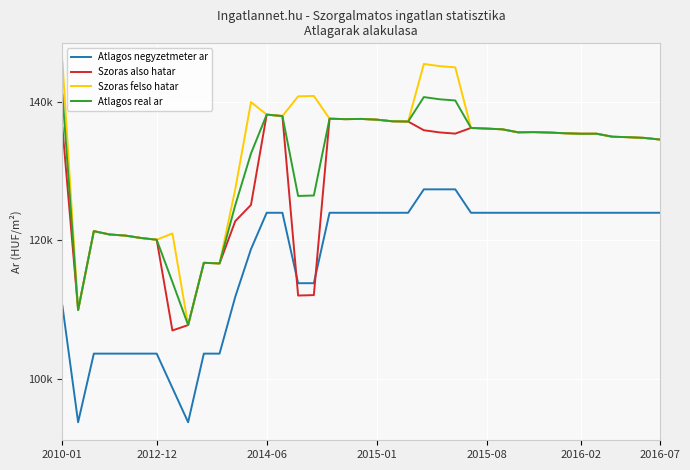

Reading left to right, transcribe all the data shown in this chart.

Atlagos negyzetmeter ar: 110567	93750	103658	103658	103658	103658	103658	98704	93750	103658	103658	111869	118750	124000	124000	113829	113829	124000	124000	124000	124000	124000	124000	127384	127384	127384	124000	124000	124000	124000	124000	124000	124000	124000	124000	124000	124000	124000	124000
Szoras also hatar: 136292	109951	121346	120866	120707	120359	120106	107002	107780	116774	116684	122794	125136	138177	137968	112046	112110	137588	137519	137553	137450	137209	137175	135921	135606	135431	136255	136154	136053	135615	135649	135582	135481	135415	135415	134982	134915	134816	134584
Szoras felso hatar: 145864	109951	121346	120866	120707	120359	120106	121014	107780	116774	116684	127406	139984	138177	137968	140812	140876	137588	137519	137553	137450	137209	137175	145493	145178	145003	136255	136154	136053	135615	135649	135582	135481	135415	135415	134982	134915	134816	134584
Atlagos real ar: 141078	109951	121346	120866	120707	120359	120106	114008	107780	116774	116684	125100	132560	138177	137968	126429	126493	137588	137519	137553	137450	137209	137175	140707	140392	140217	136255	136154	136053	135615	135649	135582	135481	135415	135415	134982	134915	134816	134584